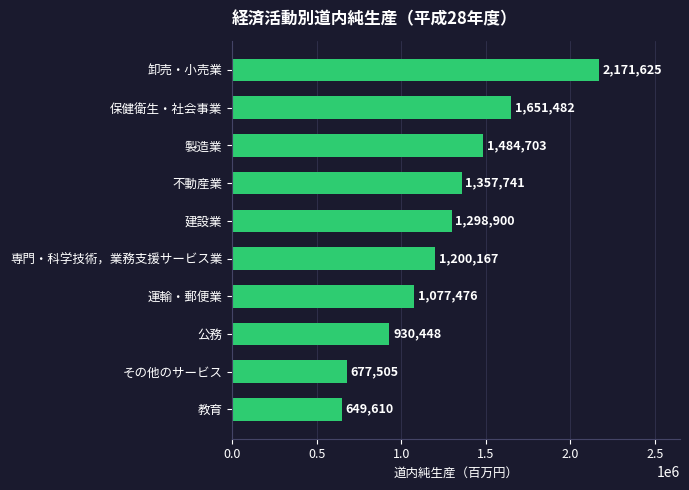

How many categories are shown in the chart?

10